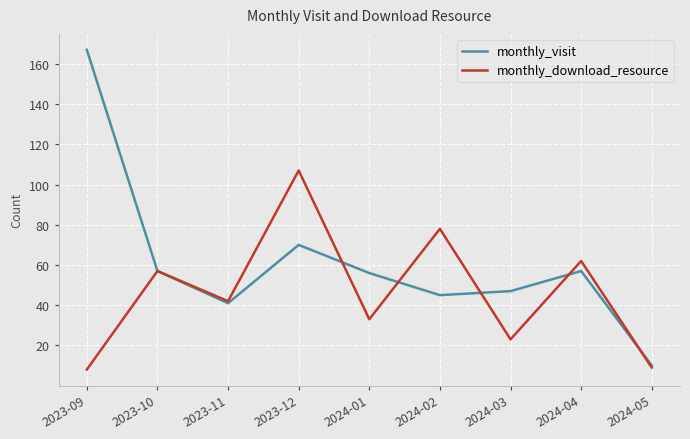

True or false: monthly_download_resource and monthly_visit cross at least once.

True